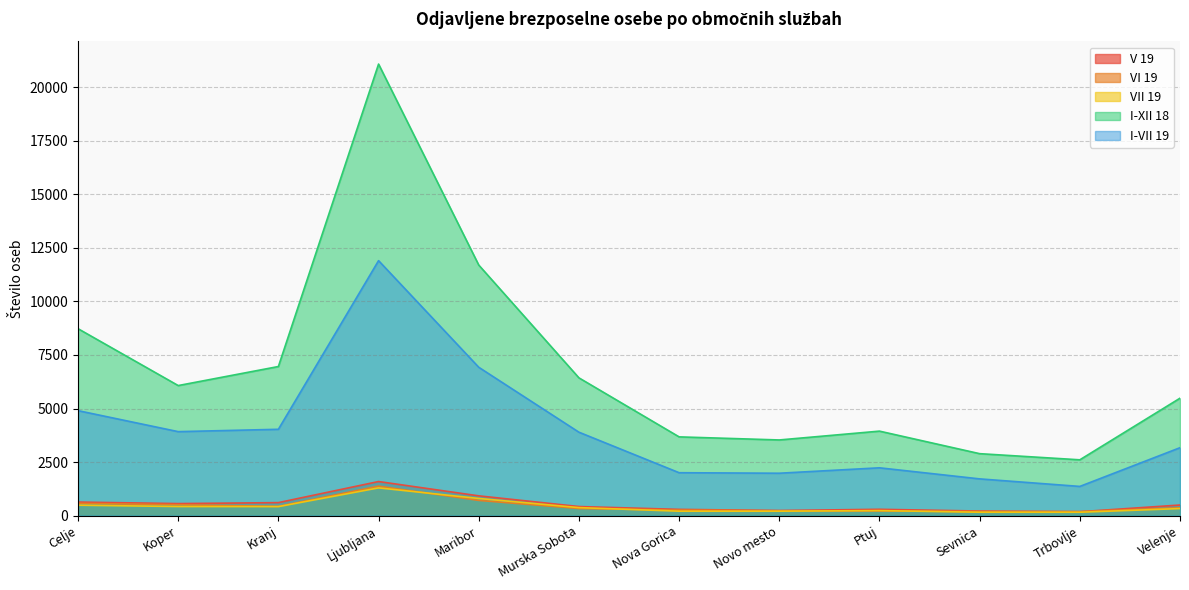

What is the sum of the I-VII 19 values at Maribor and Murska Sobota?

10821